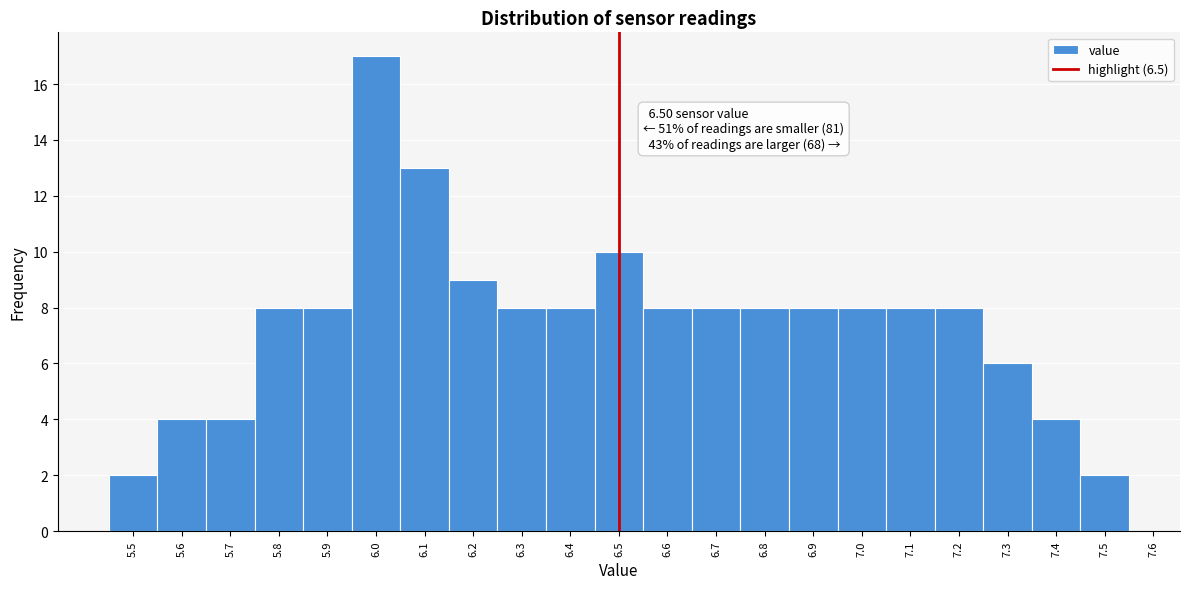

Over which range of the x-axis is the bar tallest?

5.95 to 6.05